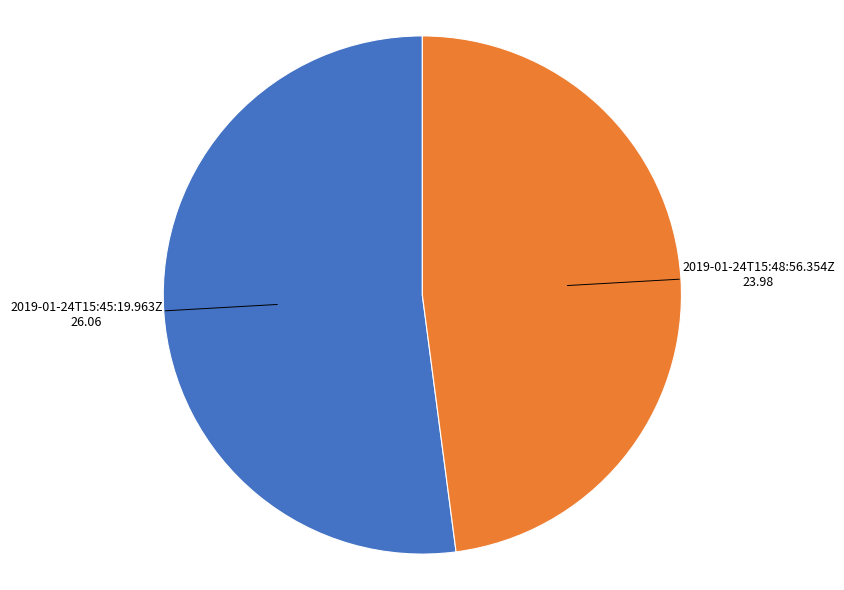

Rank the categories by value from highest to lowest.

2019-01-24T15:45:19.963Z, 2019-01-24T15:48:56.354Z